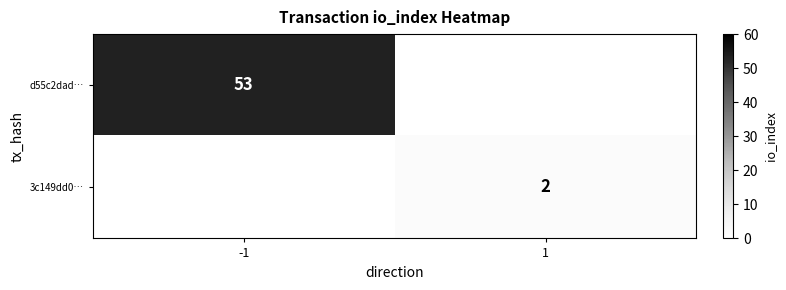

Is it true that 3c149dd0… equals 2 at 1?

True